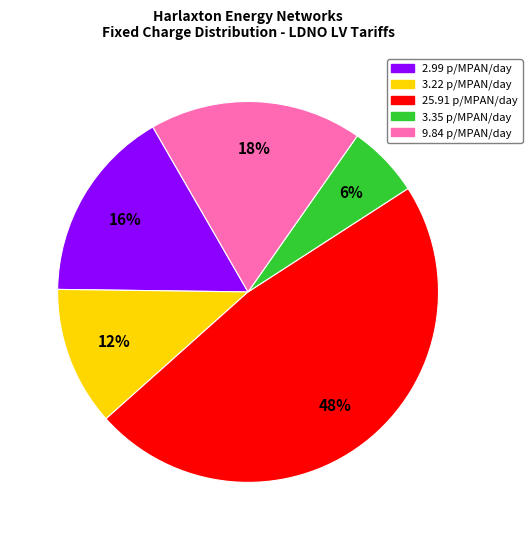

To the nearest percent, what is the average slice percentage?

20%